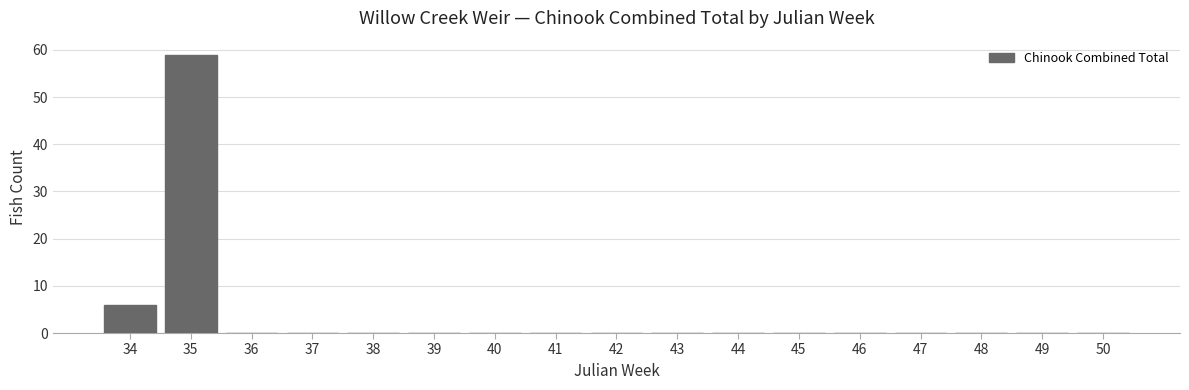

Reading left to right, extract all data points from this chart.

34=6	35=59	36=0	37=0	38=0	39=0	40=0	41=0	42=0	43=0	44=0	45=0	46=0	47=0	48=0	49=0	50=0